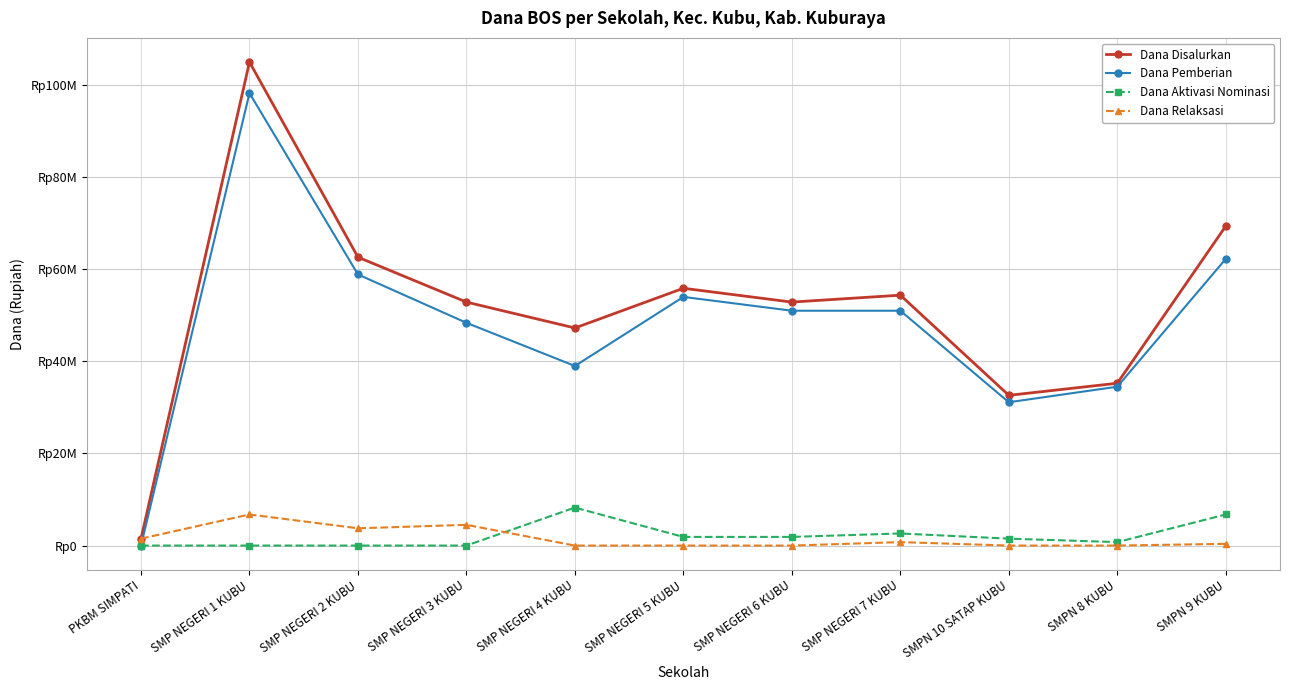

Is this an area chart (filled region under the line)?

No